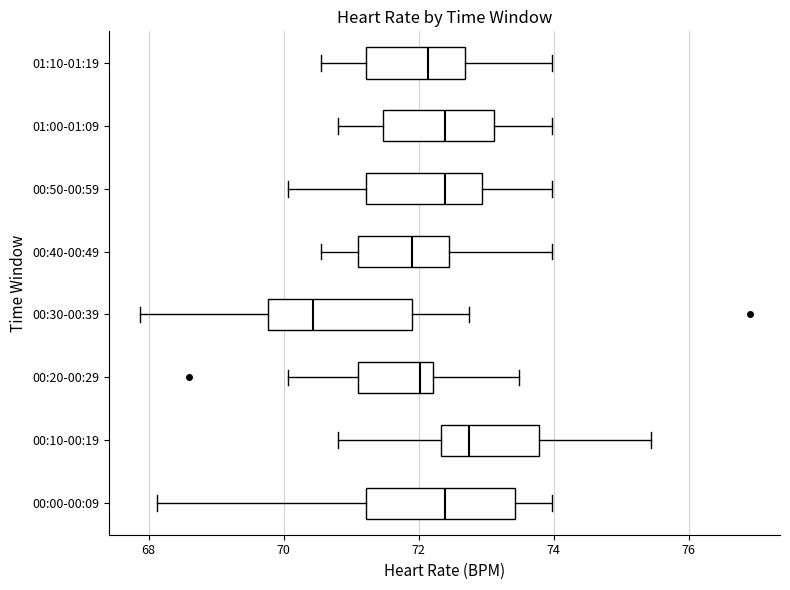

Reading bottom to top, read every box against the x-axis: the position of its median line, the range the box covers, and the ends of its whiskers. The values are not printed on the chart, so give them approximately, as read against the axis.

00:00-00:09: median 72.4, box 71.2 to 73.4, whiskers 68.2 to 74.0
00:10-00:19: median 72.8, box 72.4 to 73.8, whiskers 70.8 to 75.4
00:20-00:29: median 72.0, box 71.2 to 72.2, whiskers 70.0 to 73.4
00:30-00:39: median 70.4, box 69.8 to 72.0, whiskers 67.8 to 72.8
00:40-00:49: median 72.0, box 71.2 to 72.4, whiskers 70.6 to 74.0
00:50-00:59: median 72.4, box 71.2 to 73.0, whiskers 70.0 to 74.0
01:00-01:09: median 72.4, box 71.4 to 73.2, whiskers 70.8 to 74.0
01:10-01:19: median 72.2, box 71.2 to 72.6, whiskers 70.6 to 74.0